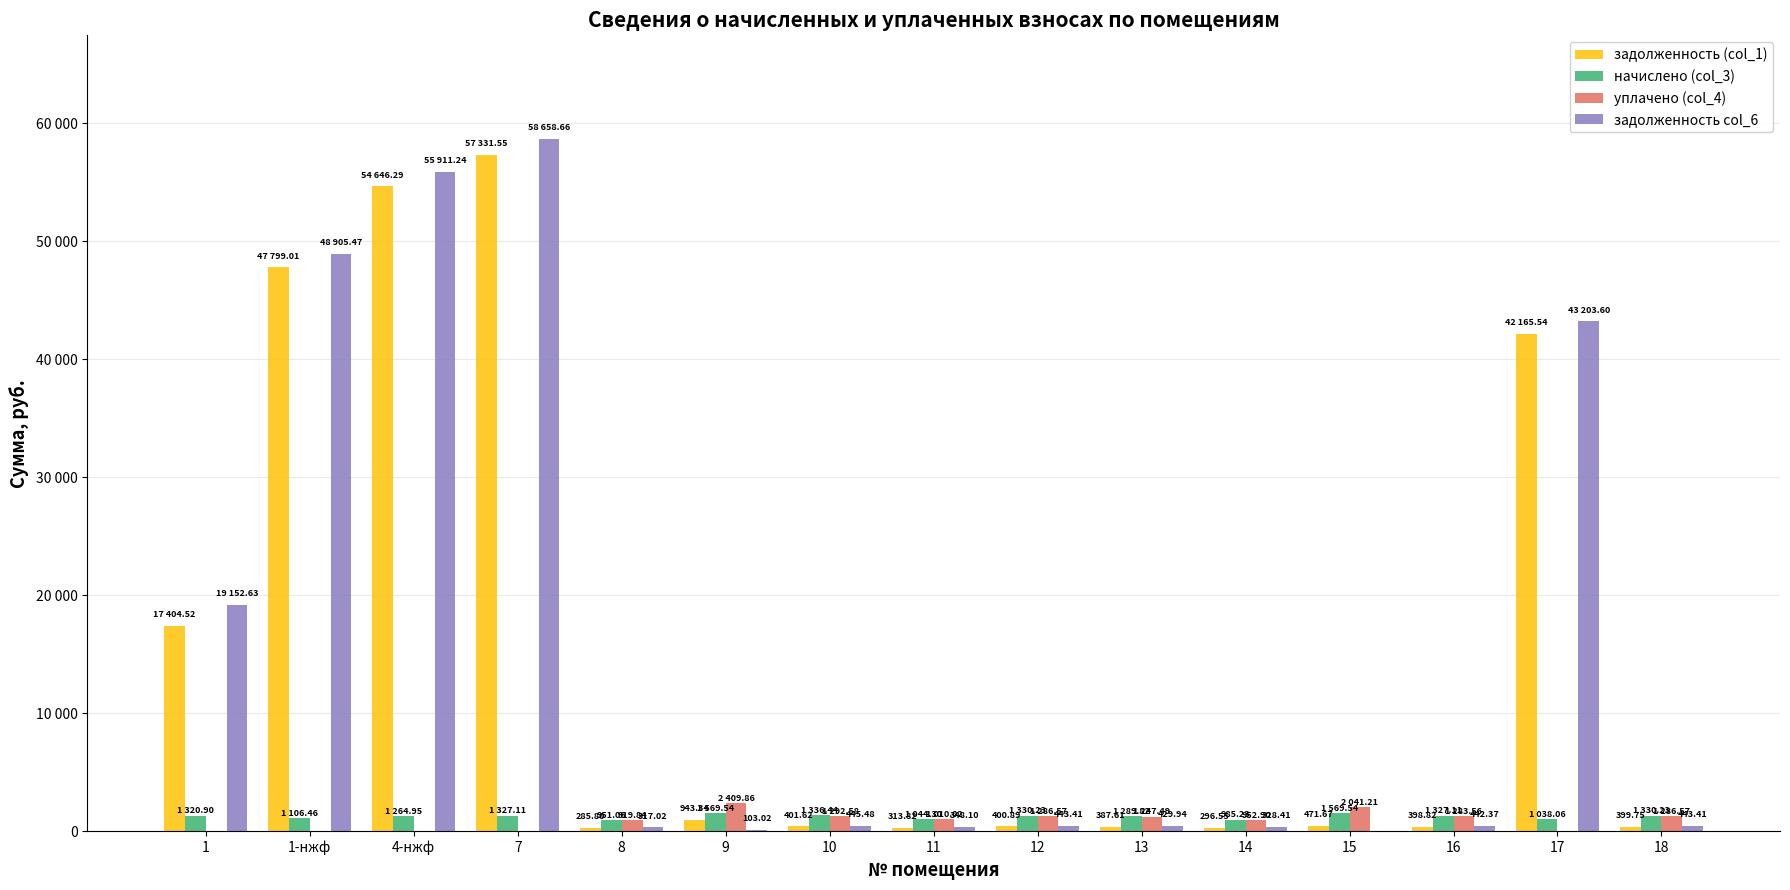

What are all the series names shown in the legend?

задолженность (col_1), начислено (col_3), уплачено (col_4), задолженность col_6